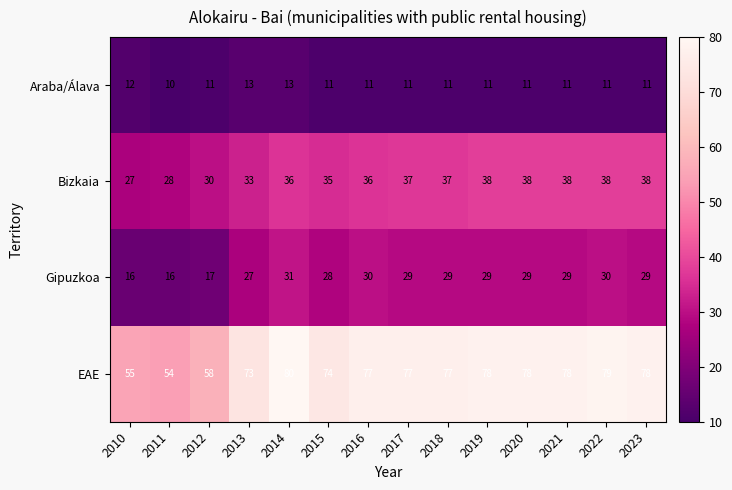

Rank the series at 2010 from lowest to highest value.

Araba/Álava, Gipuzkoa, Bizkaia, EAE